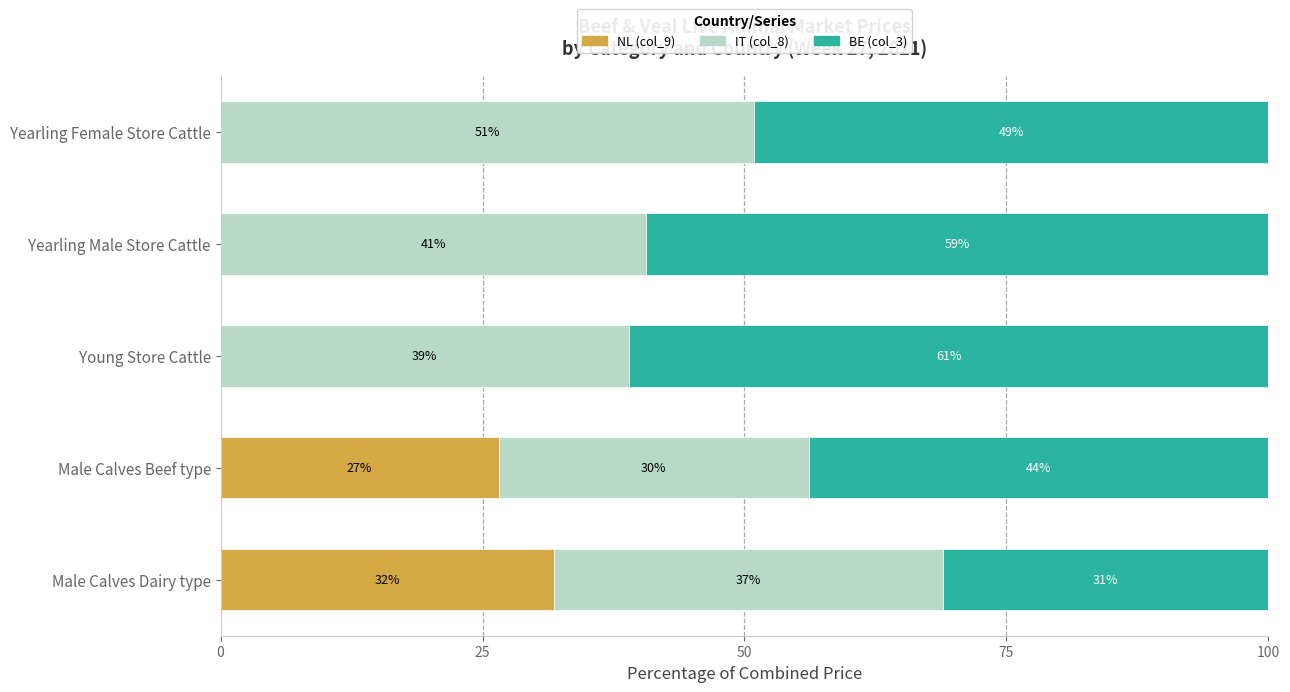

What is the highest value of the NL (col_9) series?

31.9